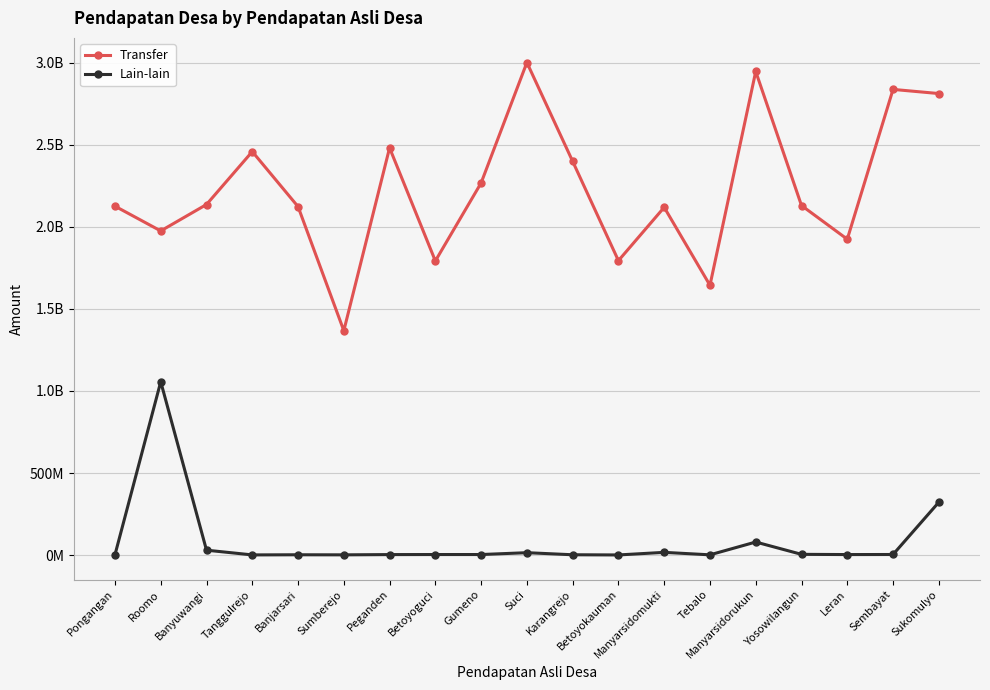

What is the average value of the Lain-lain series?

82191912